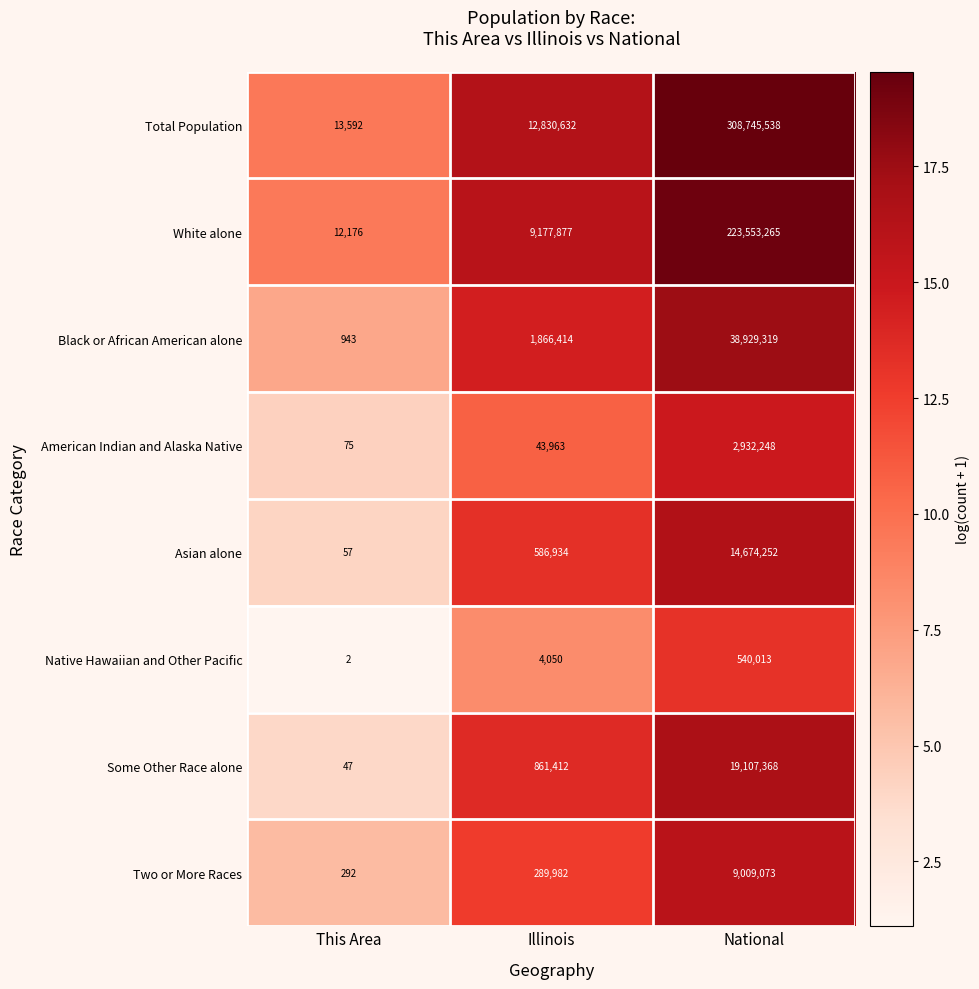

The value of American Indian and Alaska Native at Illinois is 75670. True or false?

False